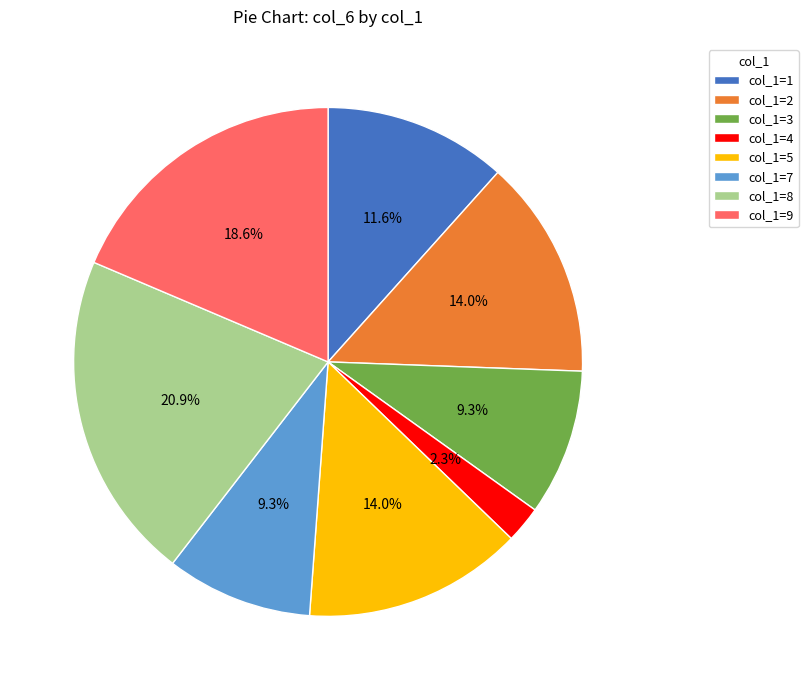

How many slices are in this pie chart?

8